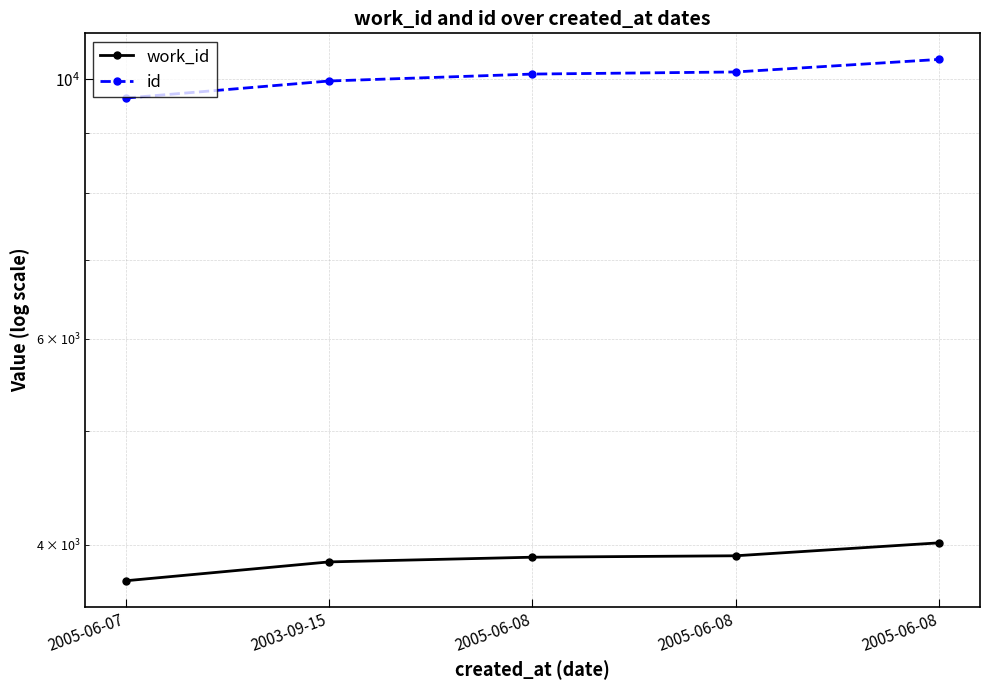

How many series are shown in this chart?

2